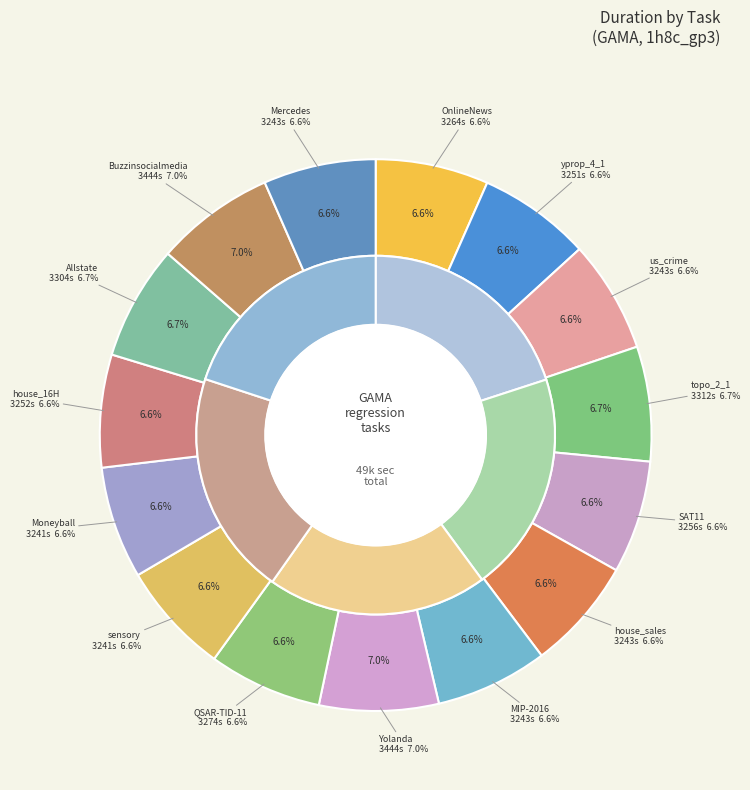

Approximately how many times larger is the value at Allstate_Claims_Severity compared to us_crime?

1.0